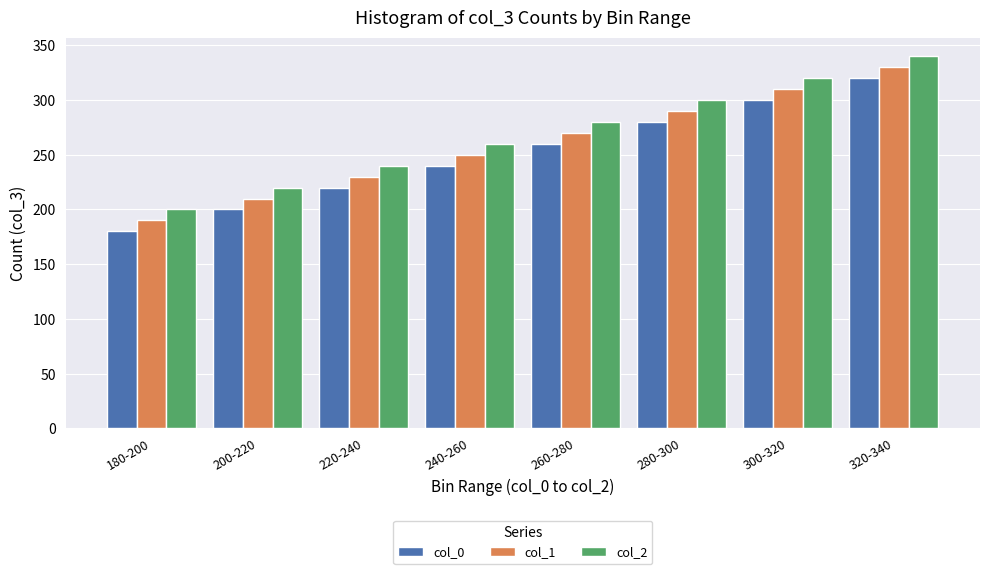

What are all the series names shown in the legend?

col_0, col_1, col_2